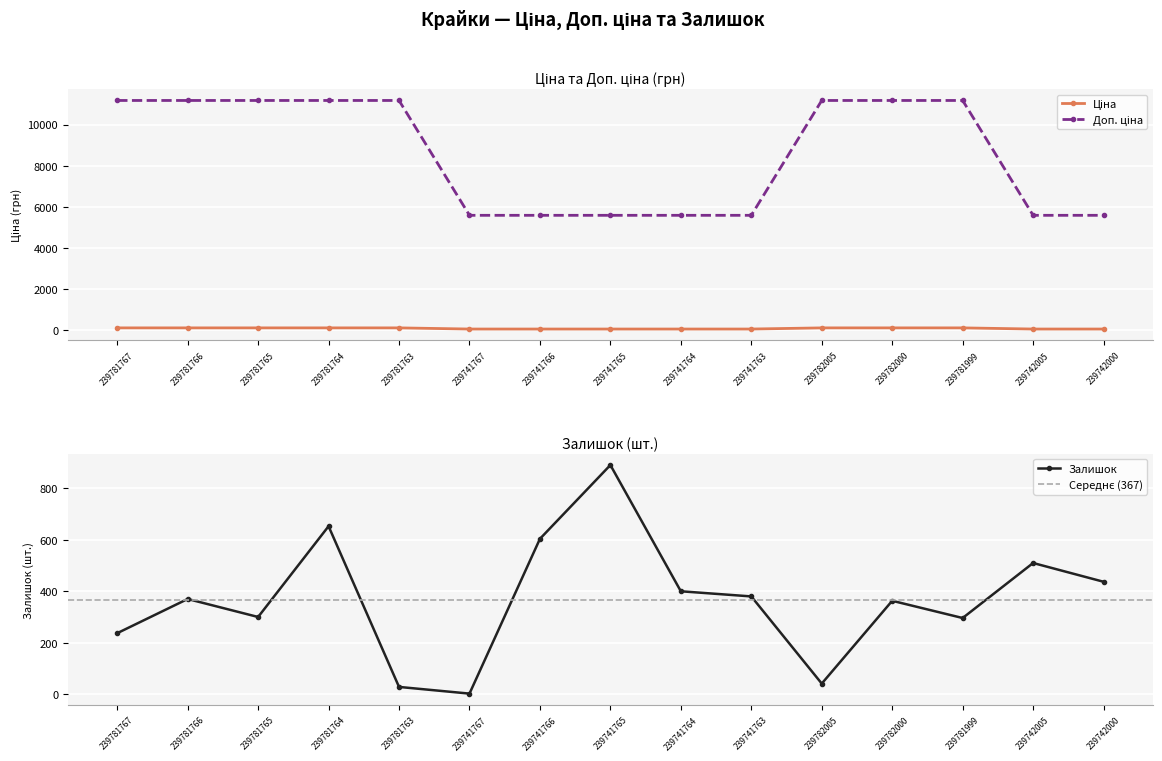

Reading right to left, list all the values displayed in this chart.

Ціна: 55.9	55.9	111.7	111.7	111.7	55.9	55.9	55.9	55.9	55.9	111.7	111.7	111.7	111.7	111.7
Доп. ціна: 5585.0	5585.0	11169.0	11169.0	11169.0	5585.0	5585.0	5585.0	5585.0	5585.0	11169.0	11169.0	11169.0	11169.0	11169.0
Залишок: 437.0	510.0	296.0	363.0	41.0	380.0	400.0	891.0	604.0	2.0	28.0	653.0	300.0	370.0	237.0